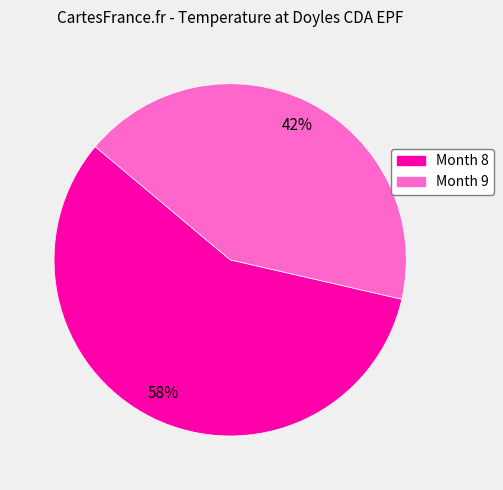

What is the majority slice?

Month 8